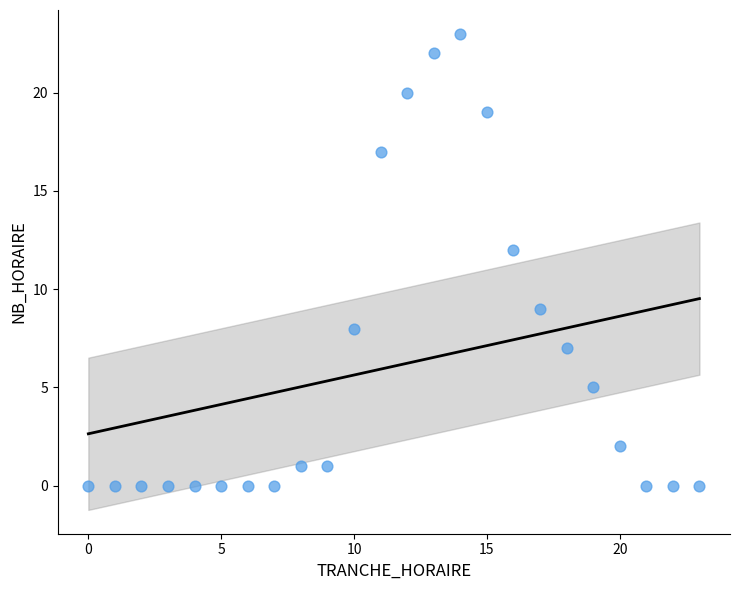

What is the range of Y values (max minus min)?

23